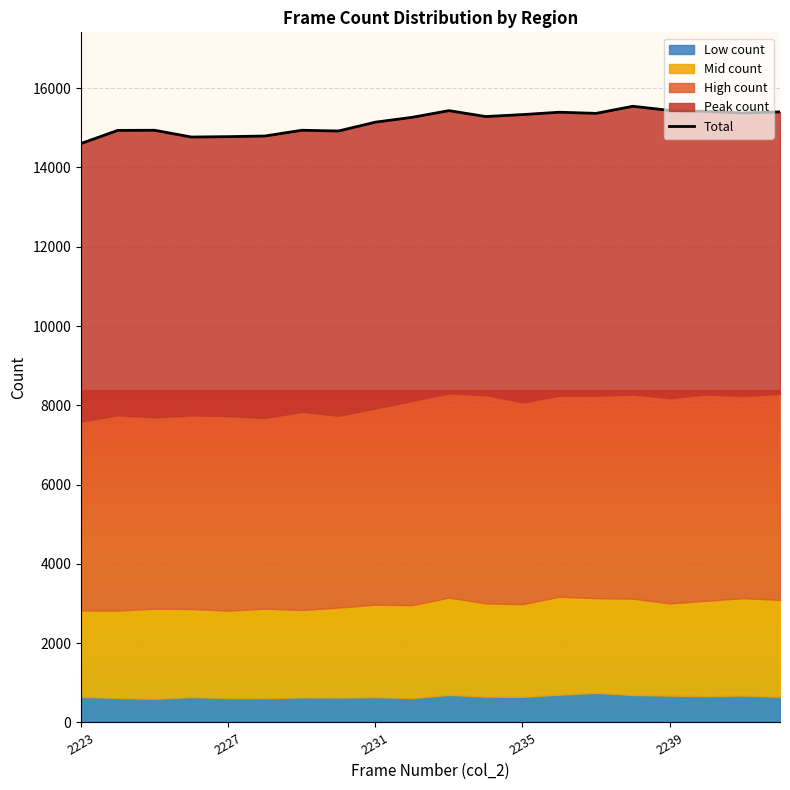

How many points are lower than both their immediate neighbors (excluding endpoints)?

5